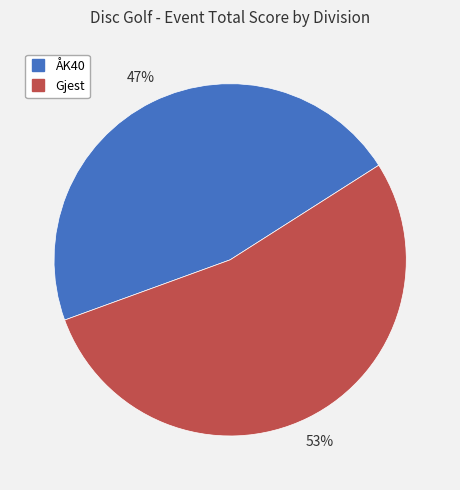

Which category has the biggest portion of the pie?

Gjest